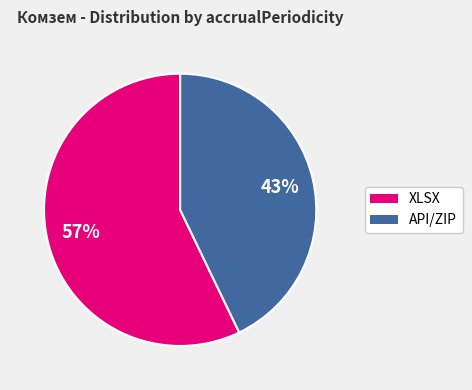

To the nearest percent, what is the average slice percentage?

50%